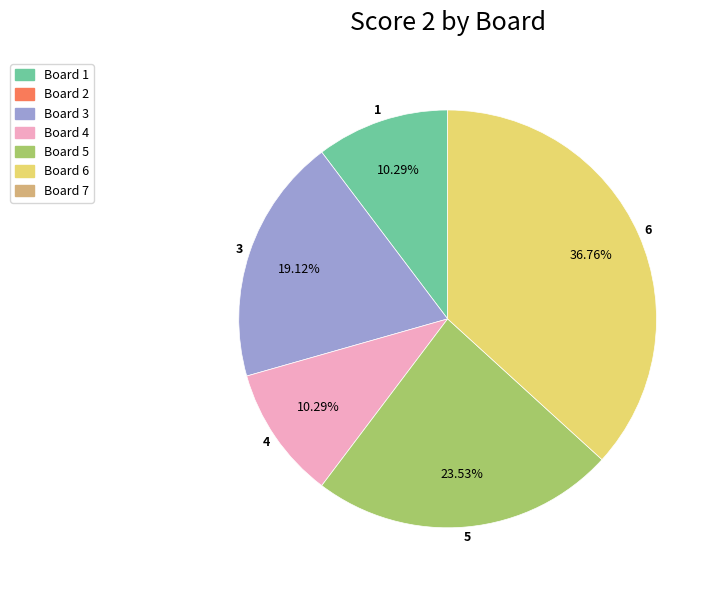

Is there any slice that represents more than half of the pie?

No